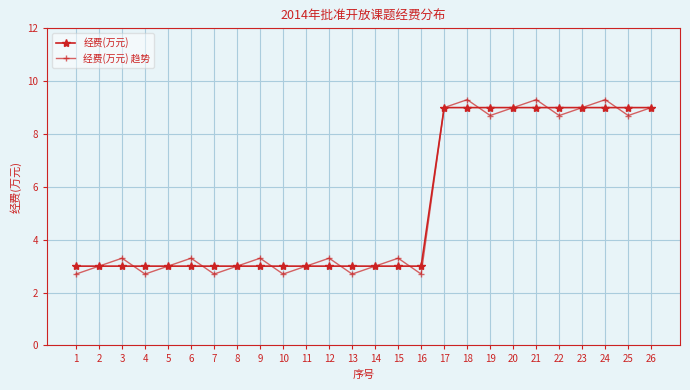

At which category does 经费(万元) 趋势 reach its first local peak?

3